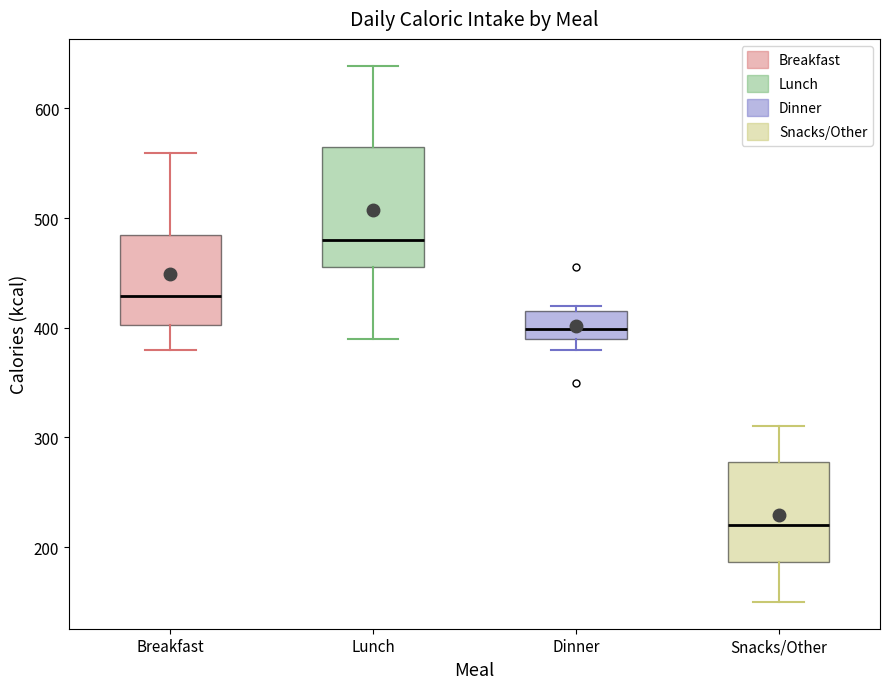

Which box is the tallest, from its lower edge to its upper edge?

Lunch